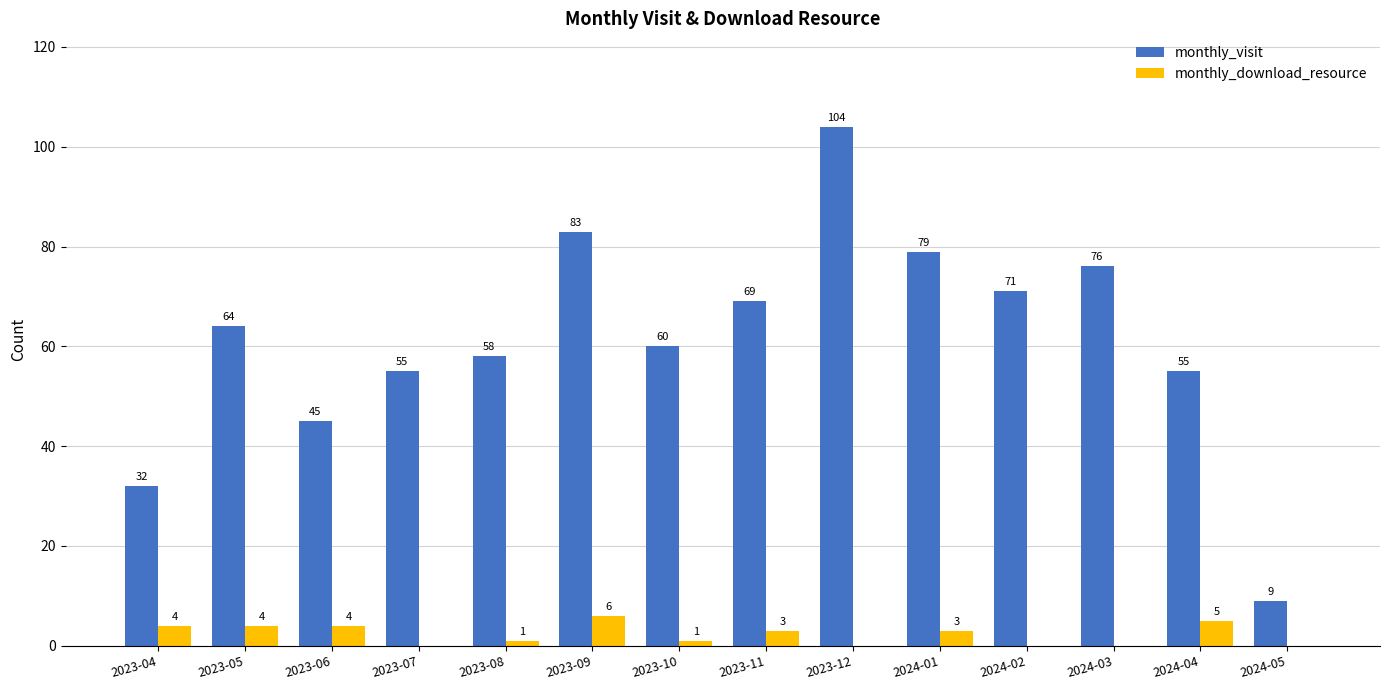

Which category has the highest value in the monthly_visit series?

2023-12